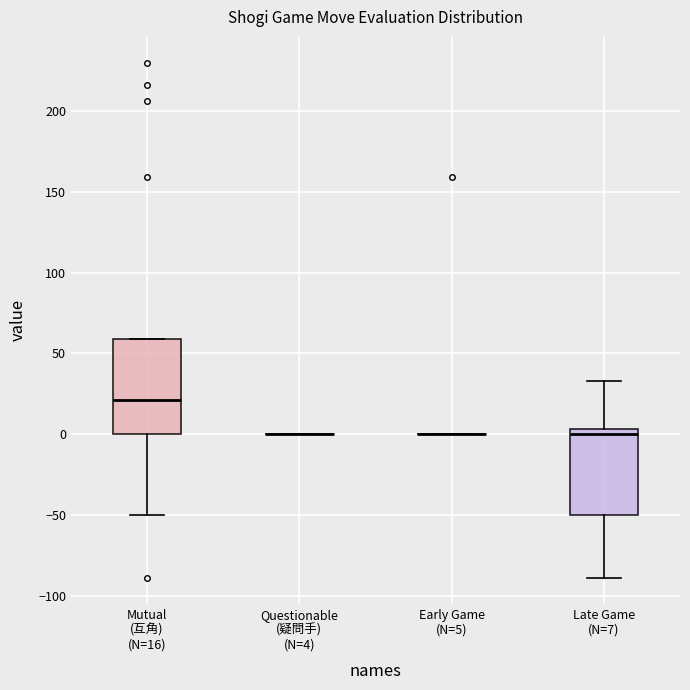

Where does the median line of the box for Mutual (互角) (N=16) sit on the y-axis? The values are not printed on the chart, so give them approximately, as read against the axis.

20